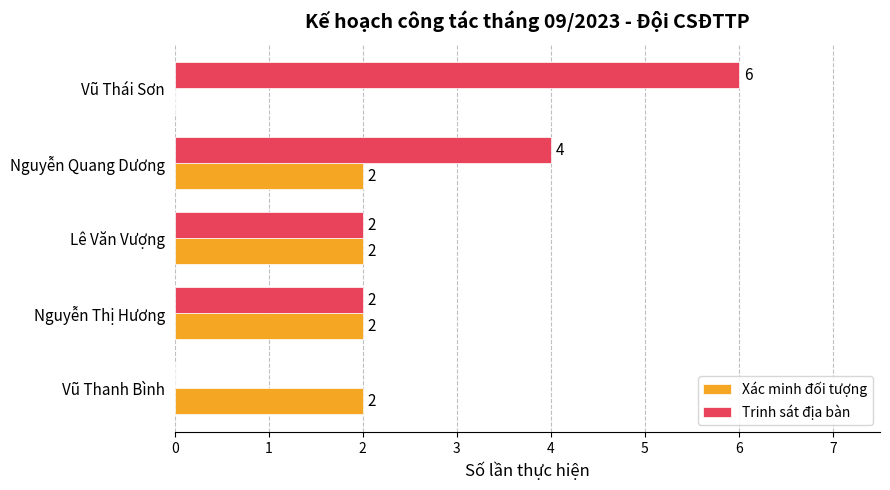

What is the highest value of the Trinh sát địa bàn series?

6